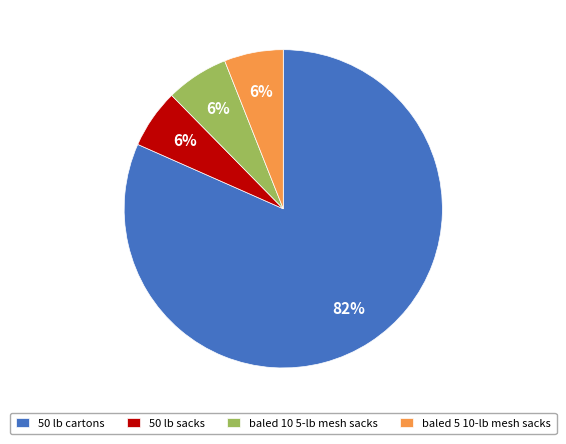

Which slice is the largest?

50 lb cartons